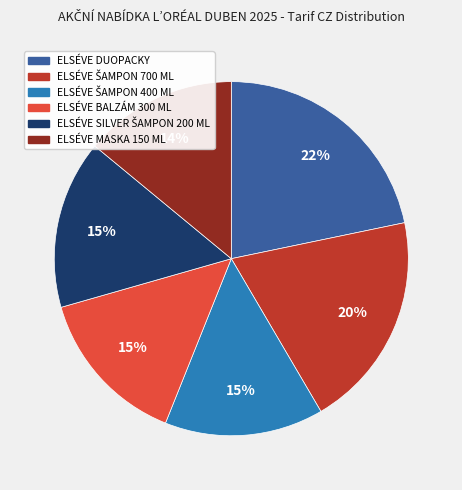

Is it true that ELSÉVE BALZÁM 300 ML is 27% of the pie?

False